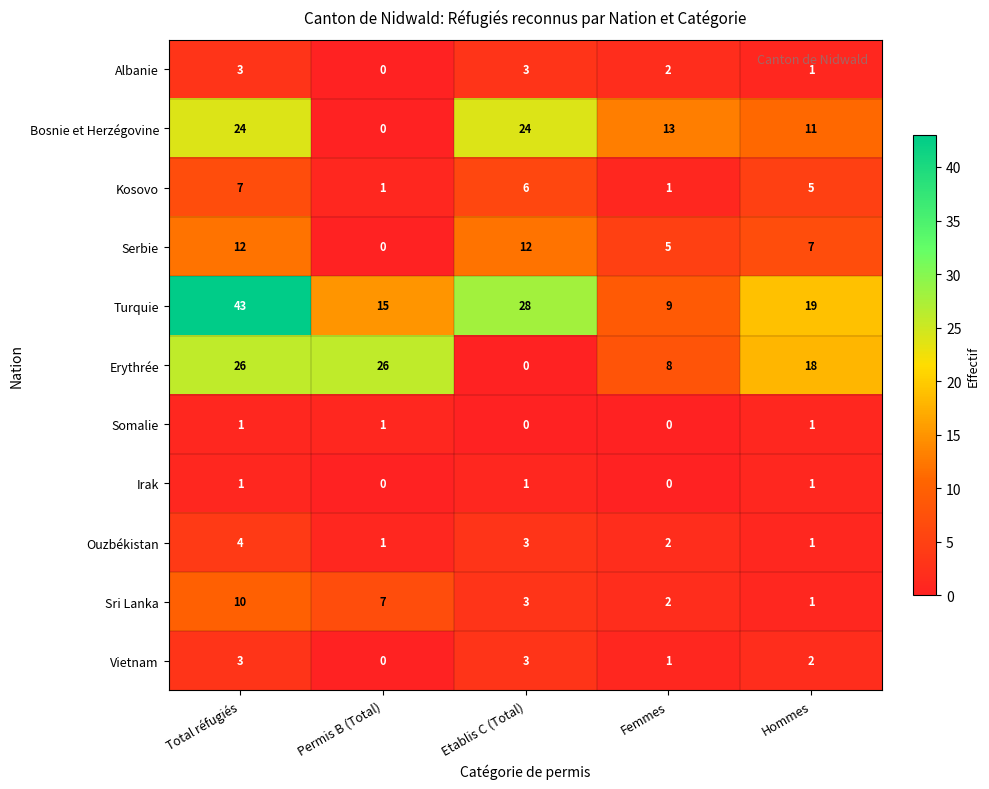

Which series has the largest total across all categories?

Turquie